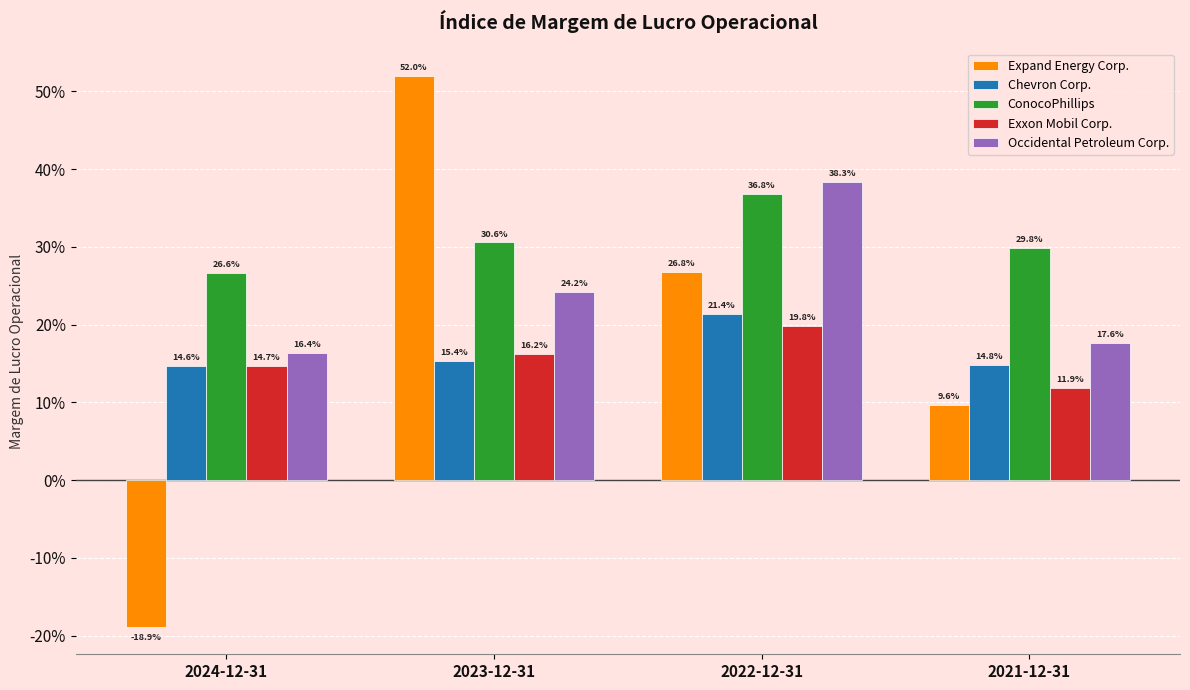

Which series changed the most between 2023-12-31 and 2021-12-31?

Expand Energy Corp.